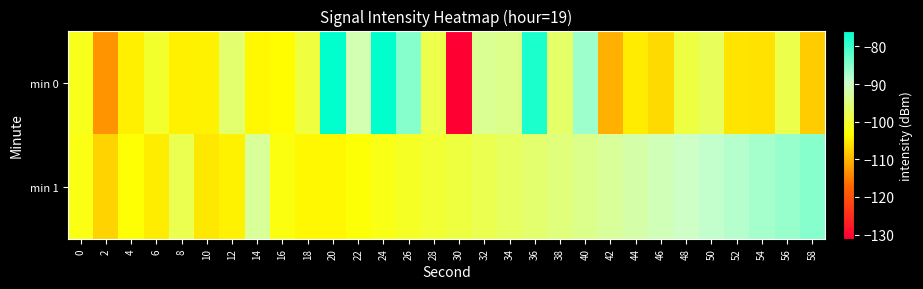

What is the spread (max minus min) of values at 46?

15.7